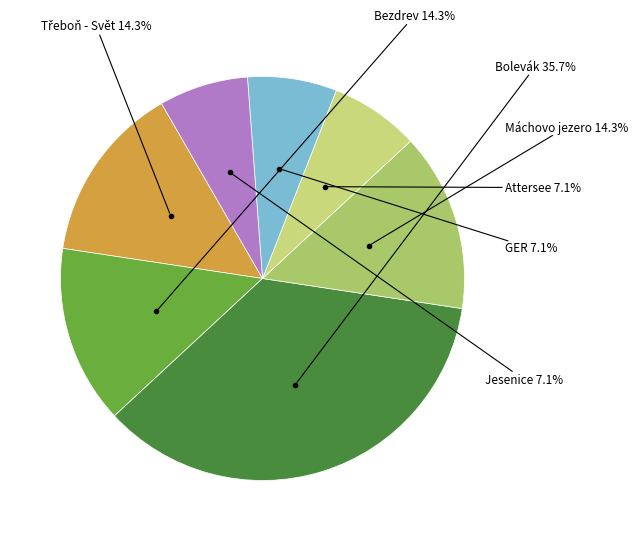

Does any single category account for the majority?

No